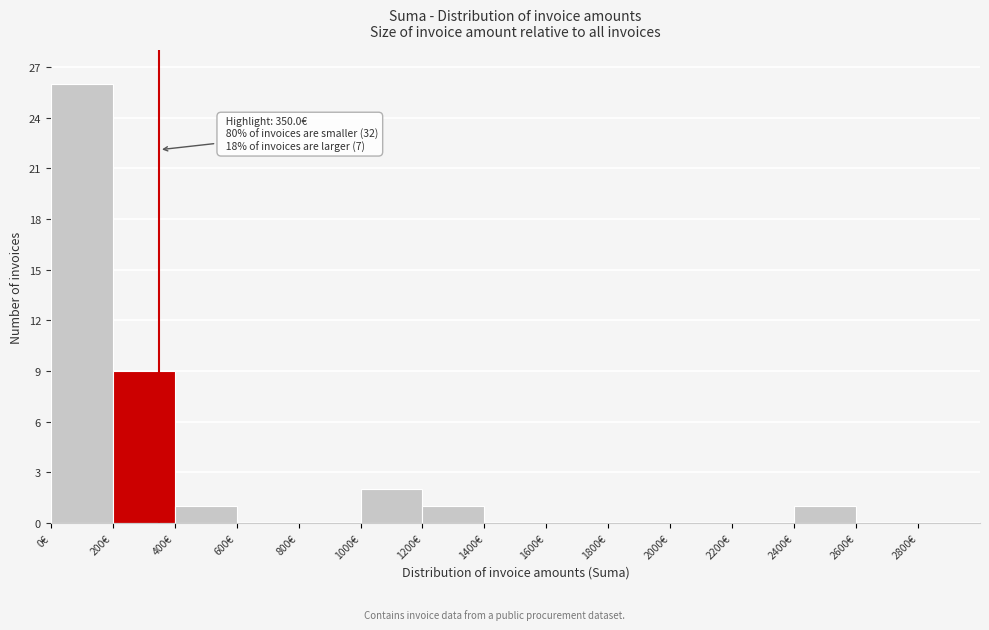

Which range on the x-axis has the tallest bar?

0 to 200